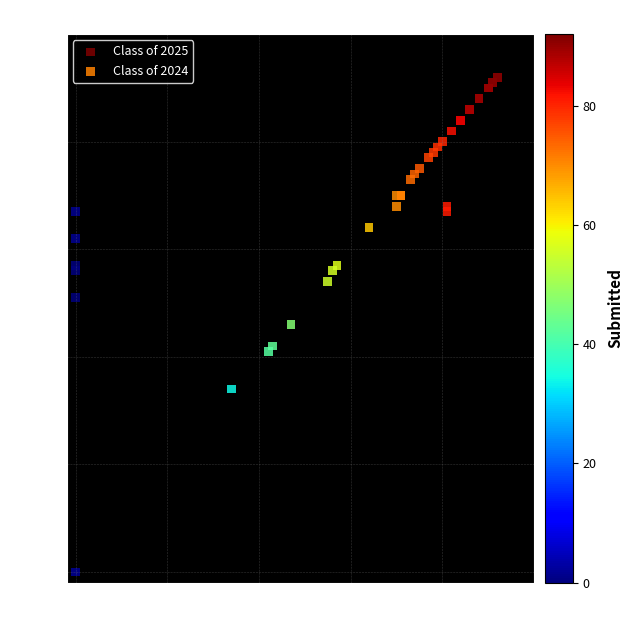

Which series reaches the maximum Y coordinate?

Class of 2025